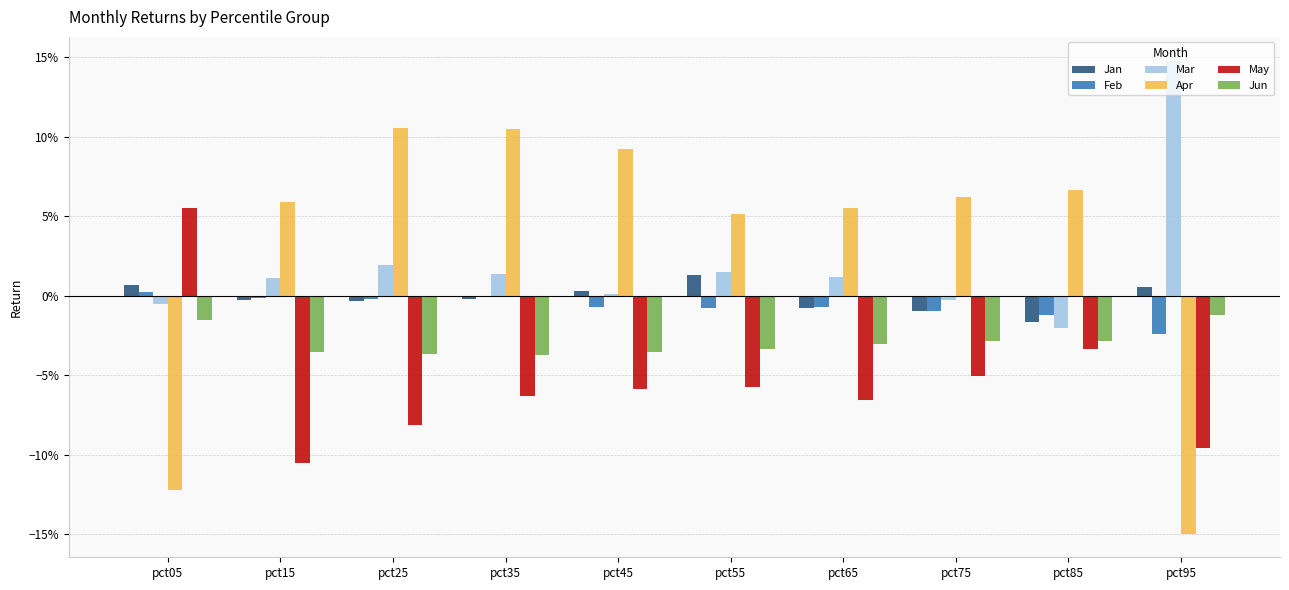

Between pct65 and pct05, which is larger?

pct05